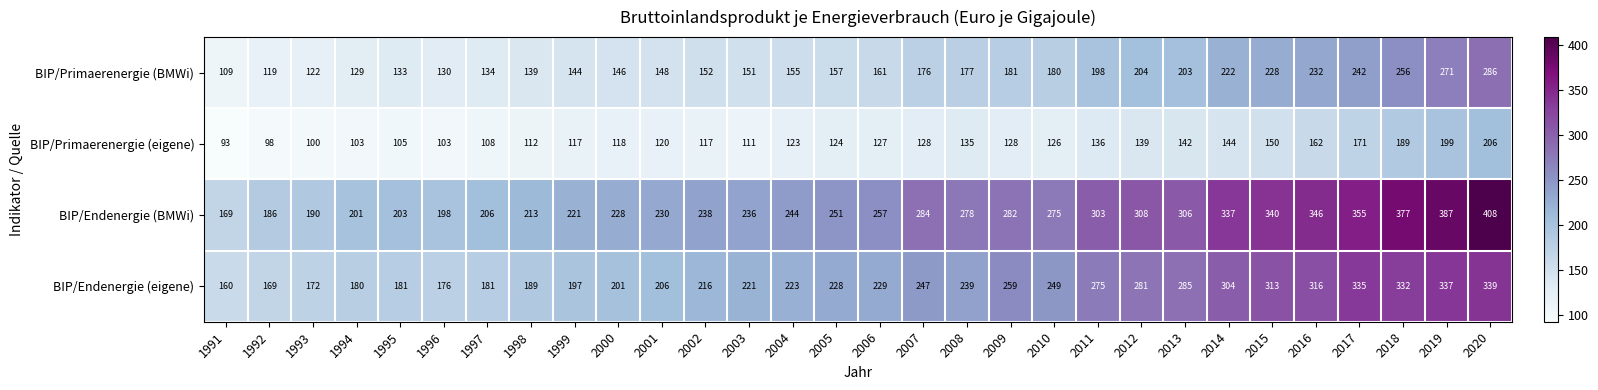

Rank the series by their average value, from lowest to highest.

BIP/Primaerenergie (eigene), BIP/Primaerenergie (BMWi), BIP/Endenergie (eigene), BIP/Endenergie (BMWi)